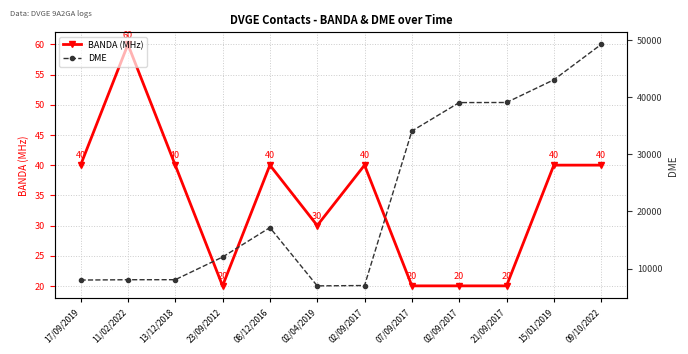

The BANDA (MHz) series shows 40 at 02/09/2017. True or false?

True